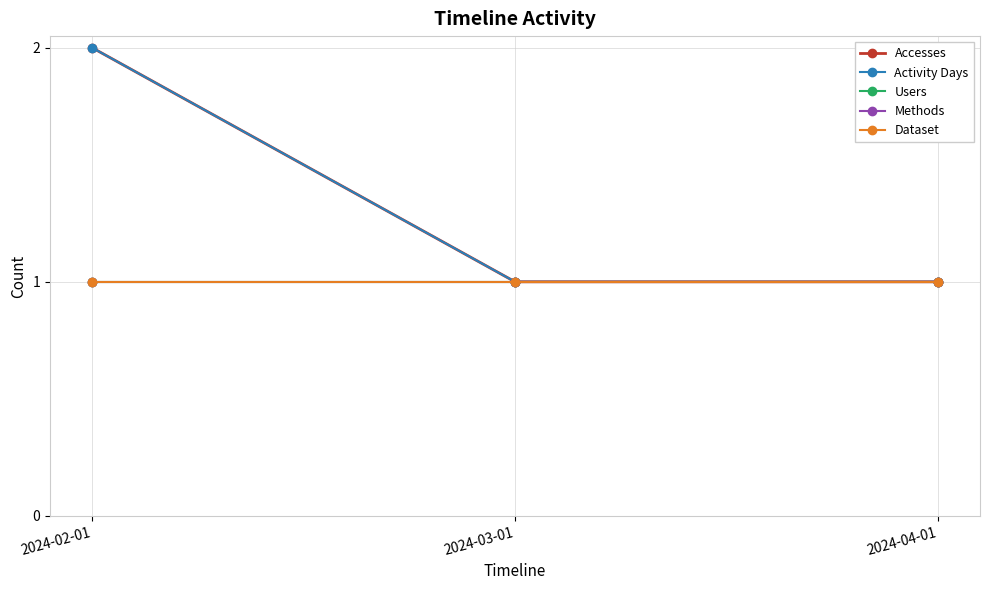

Which series changed the most between 2024-02-01 and 2024-03-01?

Accesses